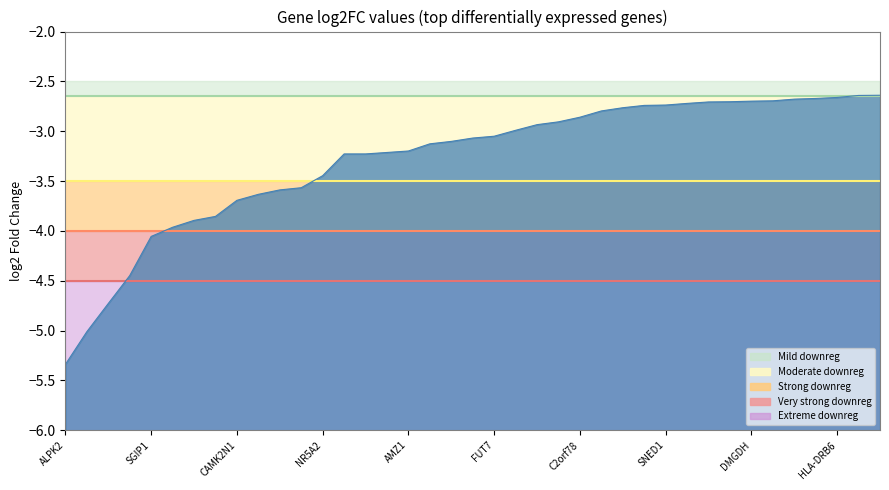

What is the difference between the values at NR5A2 and CXCR2?

0.5